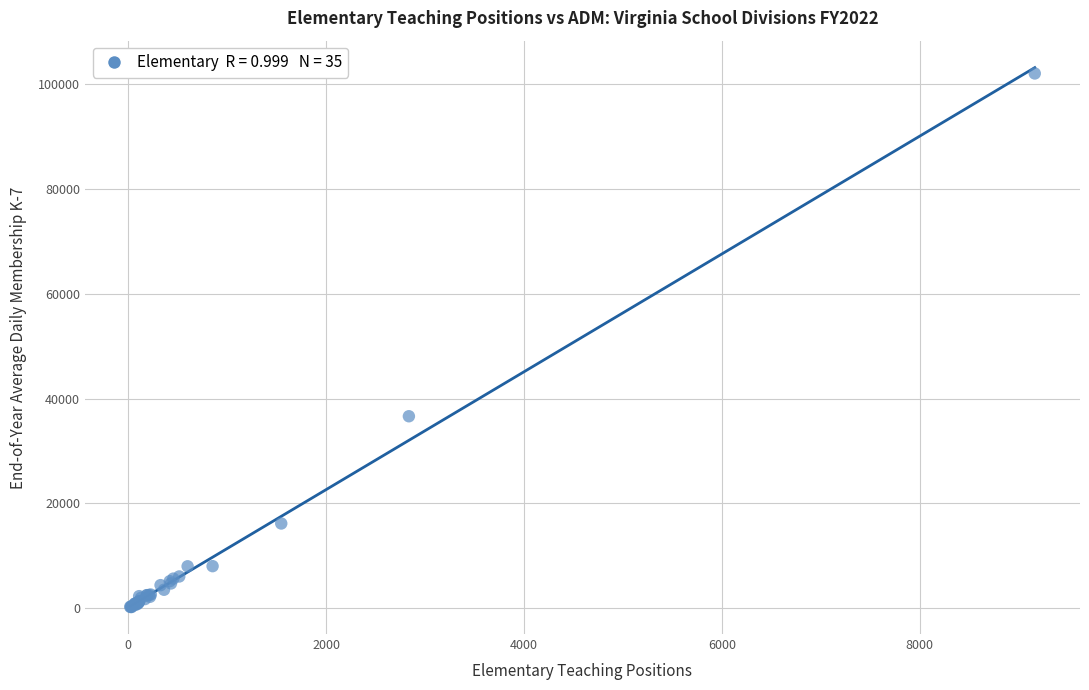

What Y value in the scatter plot is closest to 51107?

36625.3